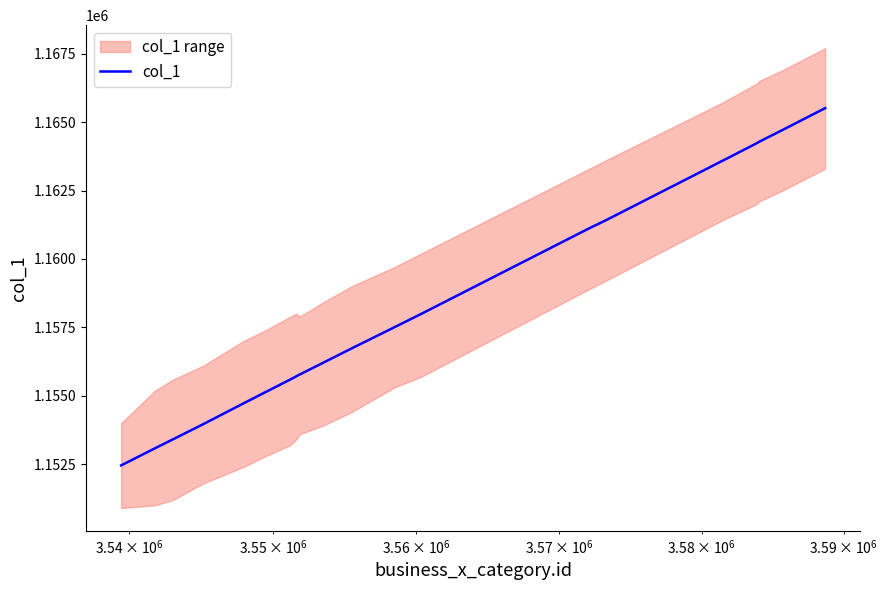

What is the lowest value of the col_1 series?

1152457